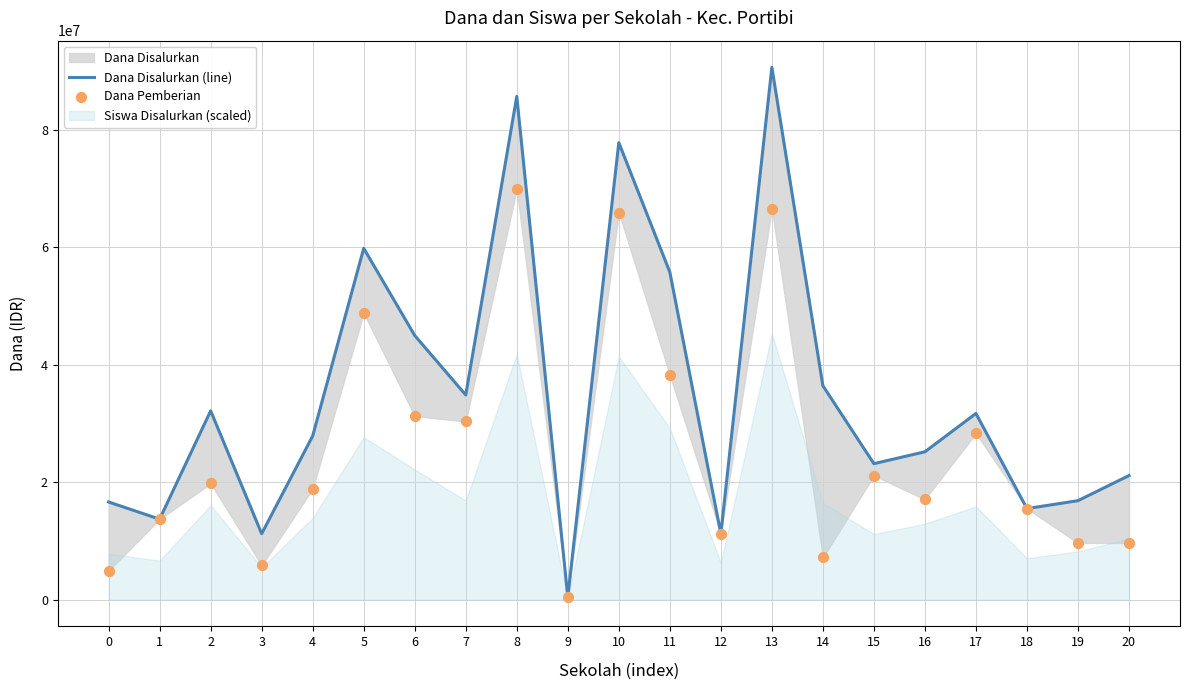

Which series has the largest total across all categories?

Dana Disalurkan (line)